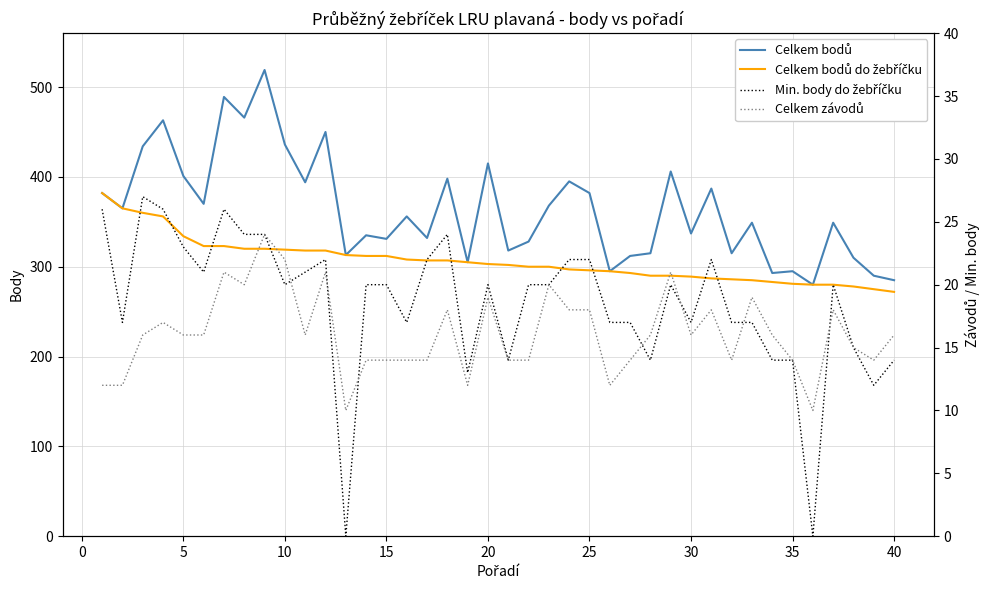

What is the difference between the maximum and minimum values in the Min. body do žebříčku series?

27